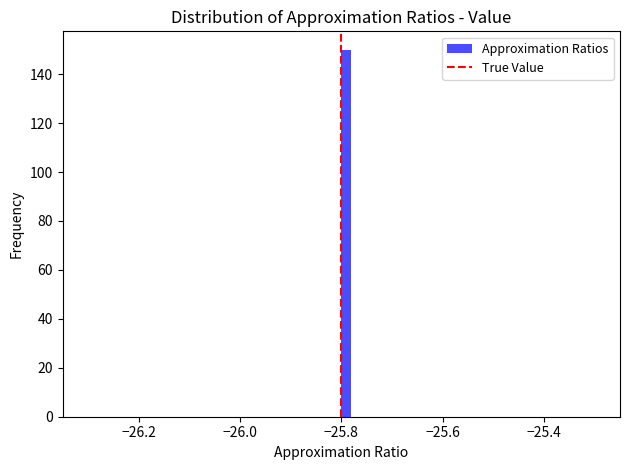

Around what value on the x-axis is the tallest bar? Give the approximate position of its centre, as read against the axis.

-25.78